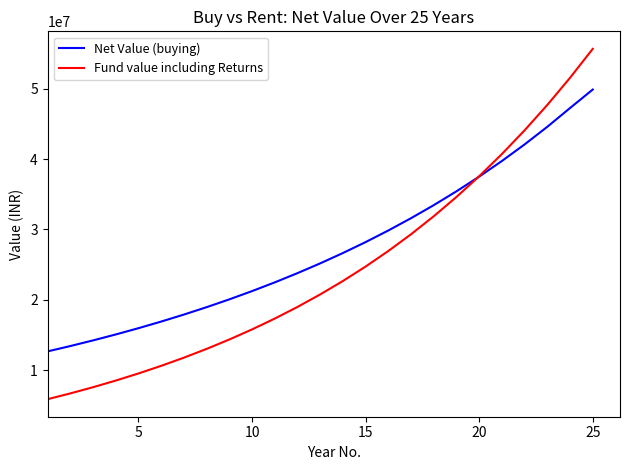

Which series has the largest total across all categories?

Net Value (buying)